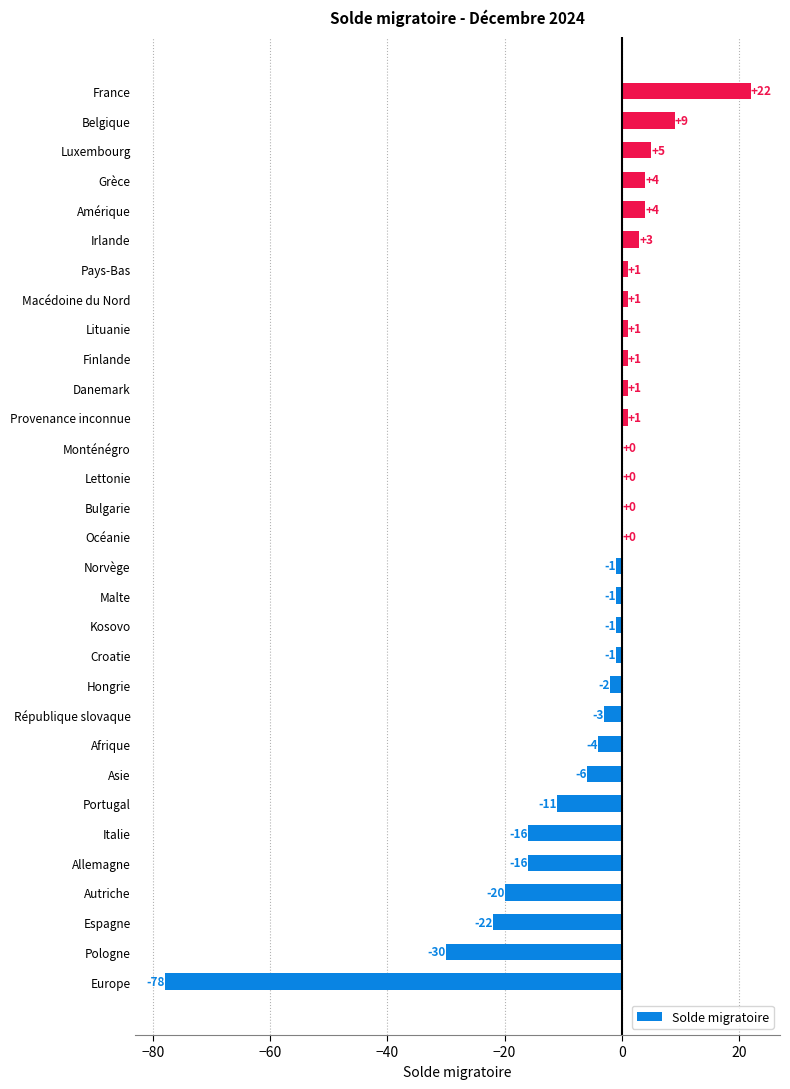

Reading bottom to top, transcribe all the data shown in this chart.

Europe=-78	Pologne=-30	Espagne=-22	Autriche=-20	Allemagne=-16	Italie=-16	Portugal=-11	Asie=-6	Afrique=-4	République slovaque=-3	Hongrie=-2	Croatie=-1	Kosovo=-1	Malte=-1	Norvège=-1	Océanie=0	Bulgarie=0	Lettonie=0	Monténégro=0	Provenance inconnue=1	Danemark=1	Finlande=1	Lituanie=1	Macédoine du Nord=1	Pays-Bas=1	Irlande=3	Amérique=4	Grèce=4	Luxembourg=5	Belgique=9	France=22